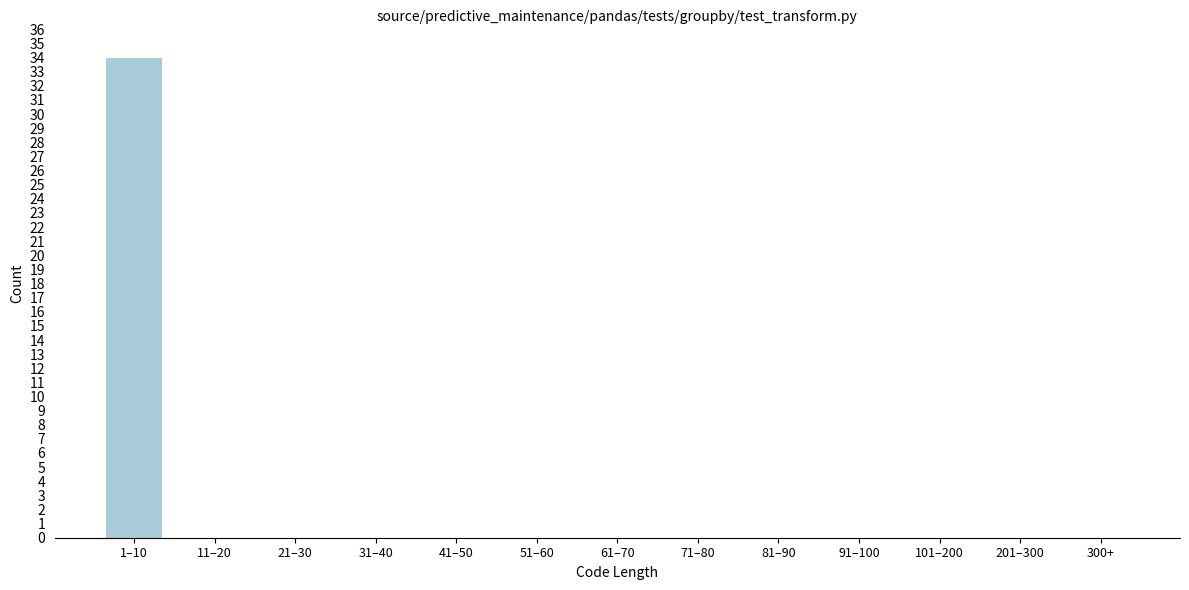

Reading left to right, extract all data points from this chart.

1–10=34	11–20=0	21–30=0	31–40=0	41–50=0	51–60=0	61–70=0	71–80=0	81–90=0	91–100=0	101–200=0	201–300=0	300+=0